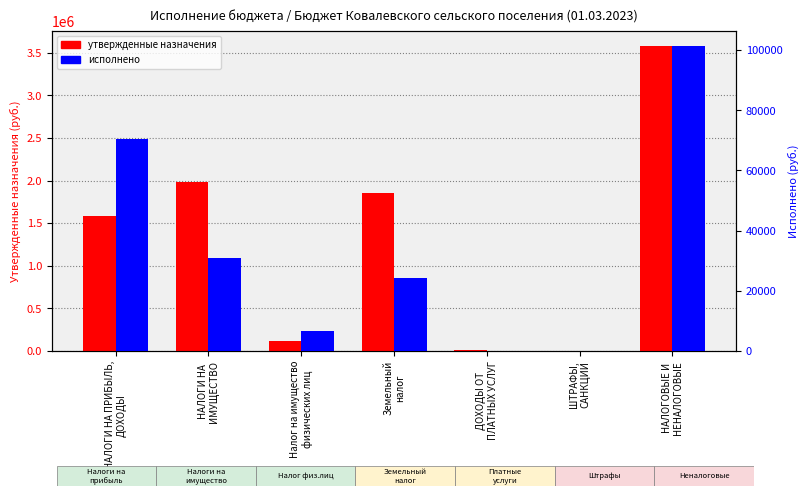

Where is Исполнено nearest to the value 50645?

НАЛОГИ НА
ИМУЩЕСТВО